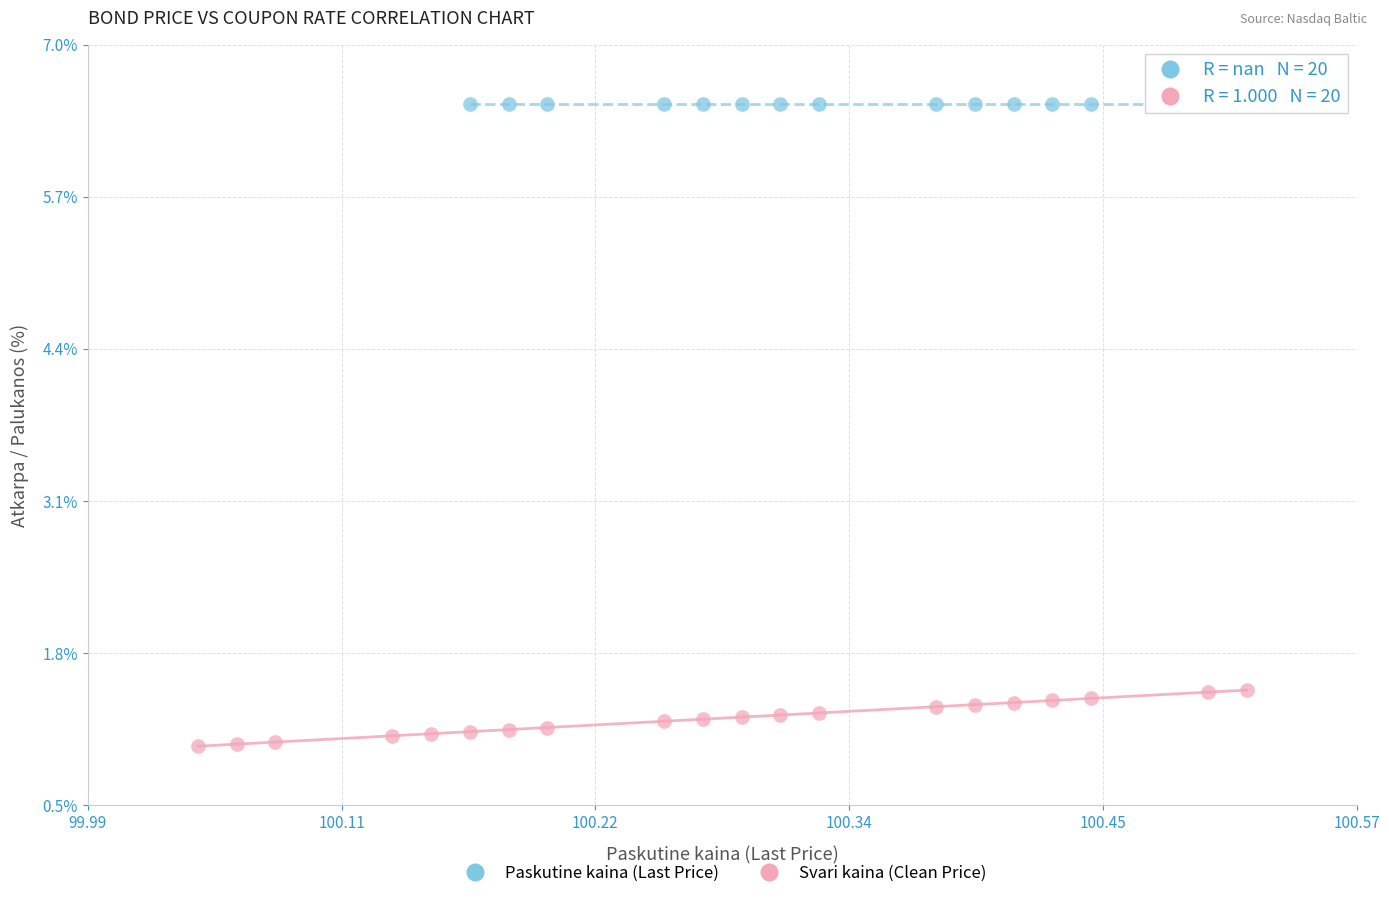

Which series reaches the maximum Y coordinate?

Paskutine kaina (Last Price)